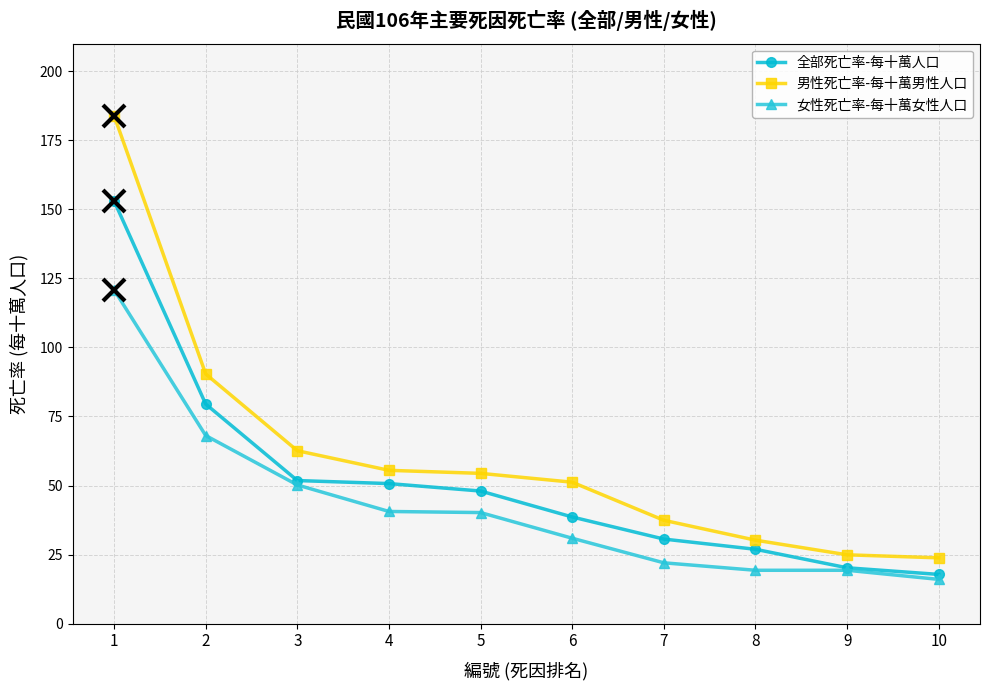

Which series has the largest total across all categories?

男性死亡率-每十萬男性人口